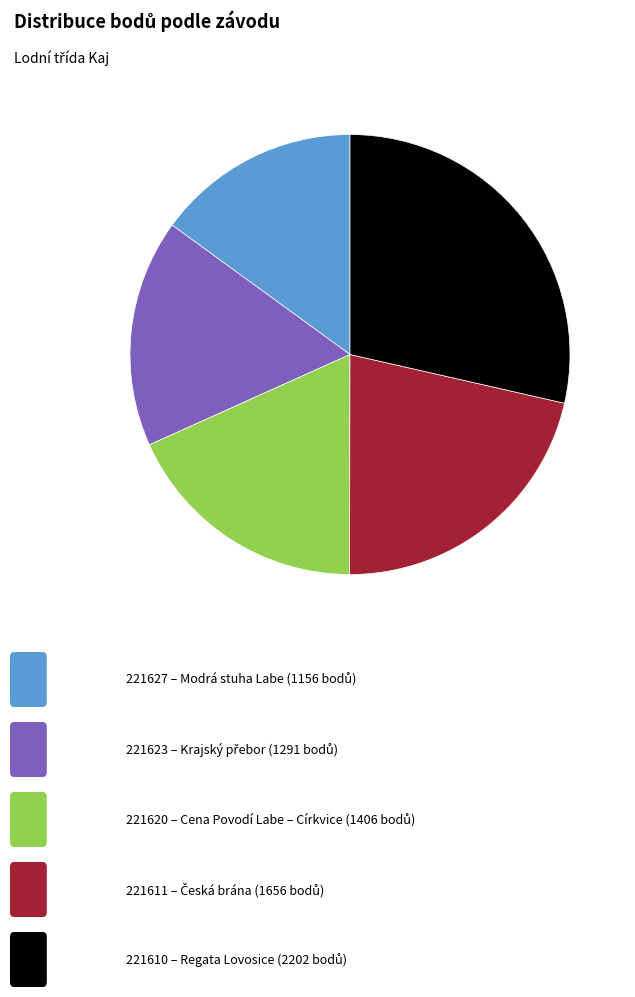

Is there any slice that represents more than half of the pie?

No